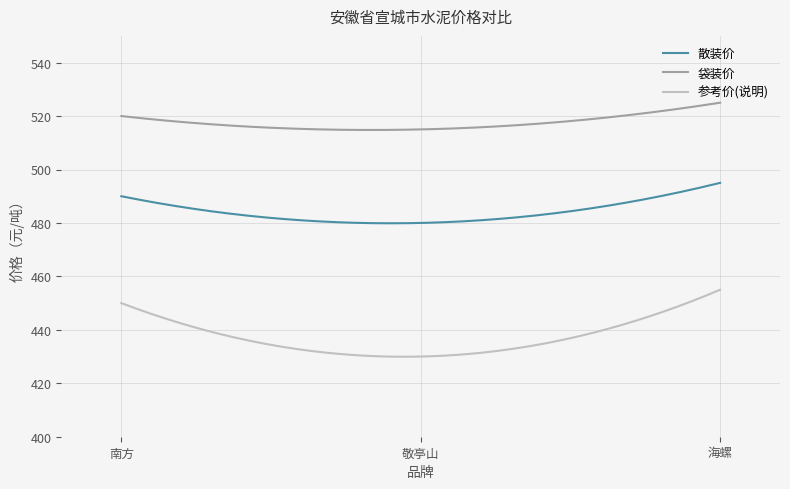

Which series has the widest spread of values?

参考价(说明)